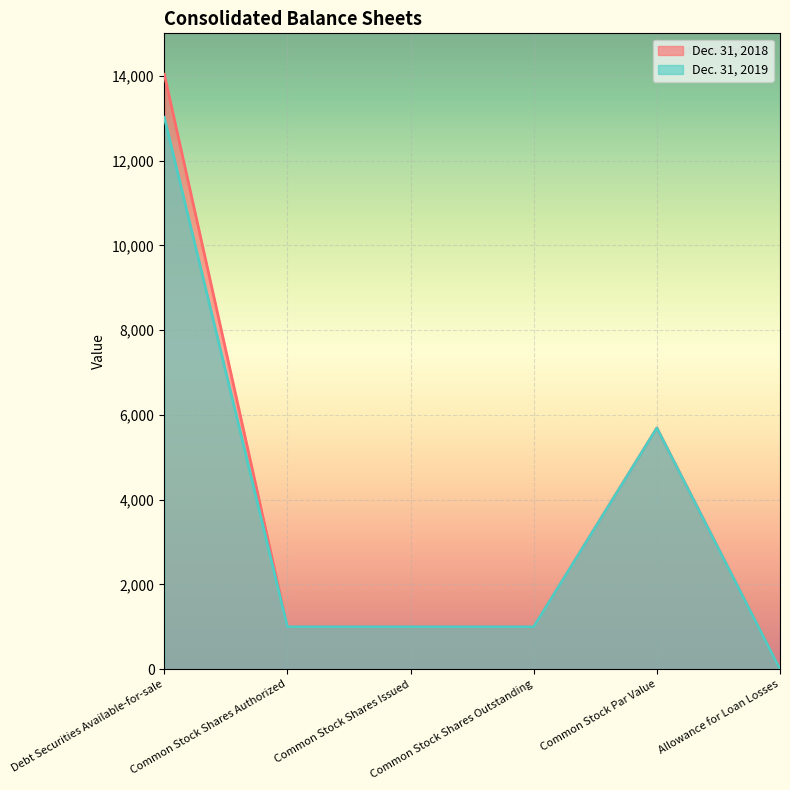

Reading left to right, transcribe all the data shown in this chart.

Dec. 31, 2019: 13020	1000	1000	1000	5690	0
Dec. 31, 2018: 14035	1000	1000	1000	5690	5